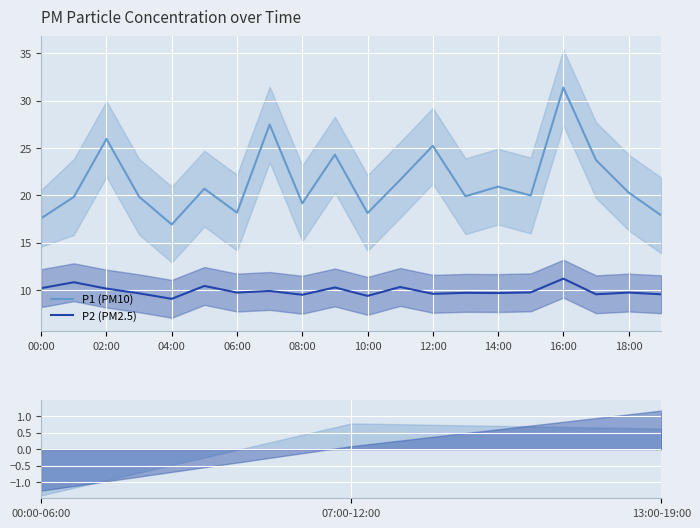

What are all the series names shown in the legend?

P1 (PM10), P2 (PM2.5)